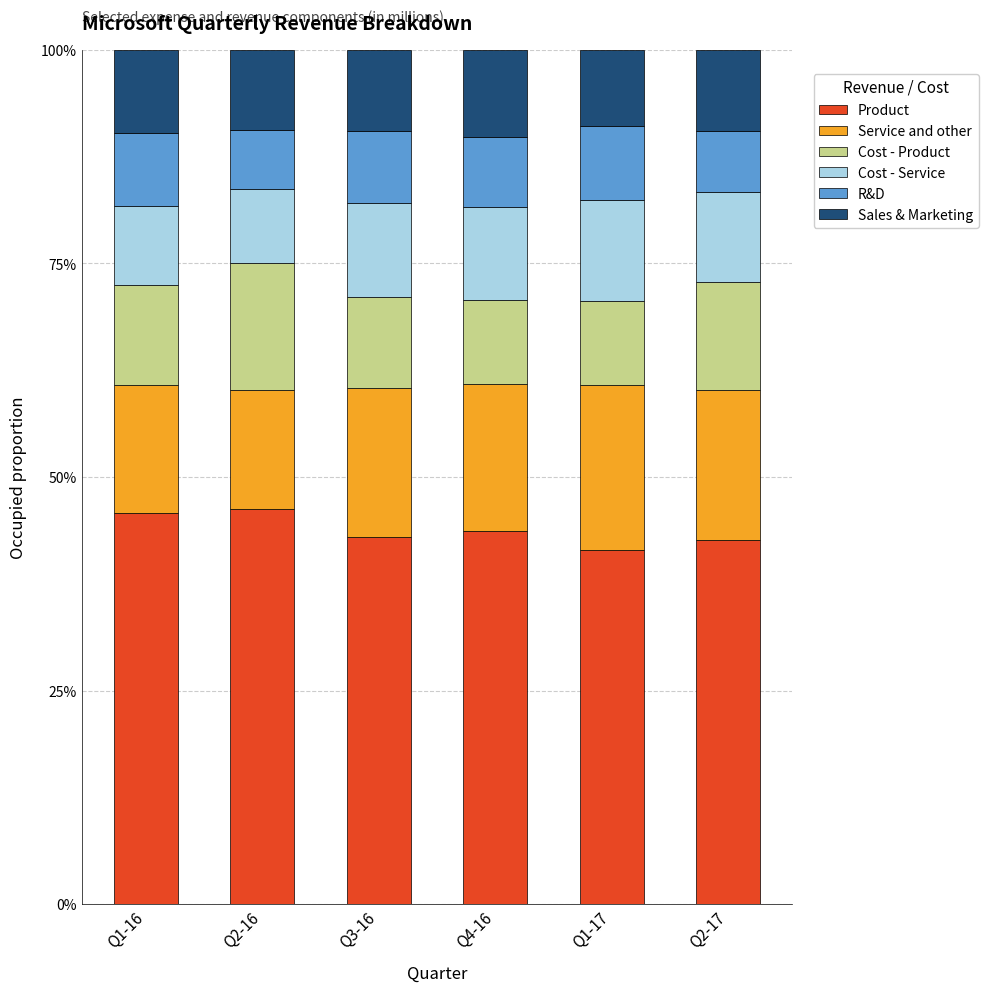

The R&D series shows 0.1 at Q1-16. True or false?

False